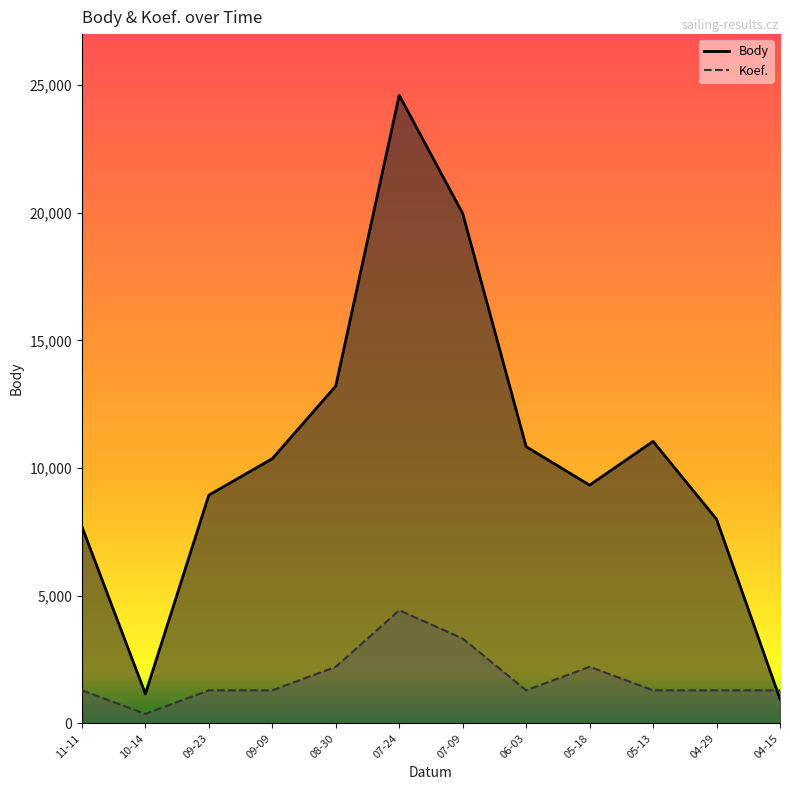

At 06-03, list the series in order from smallest to largest.

Koef., Body